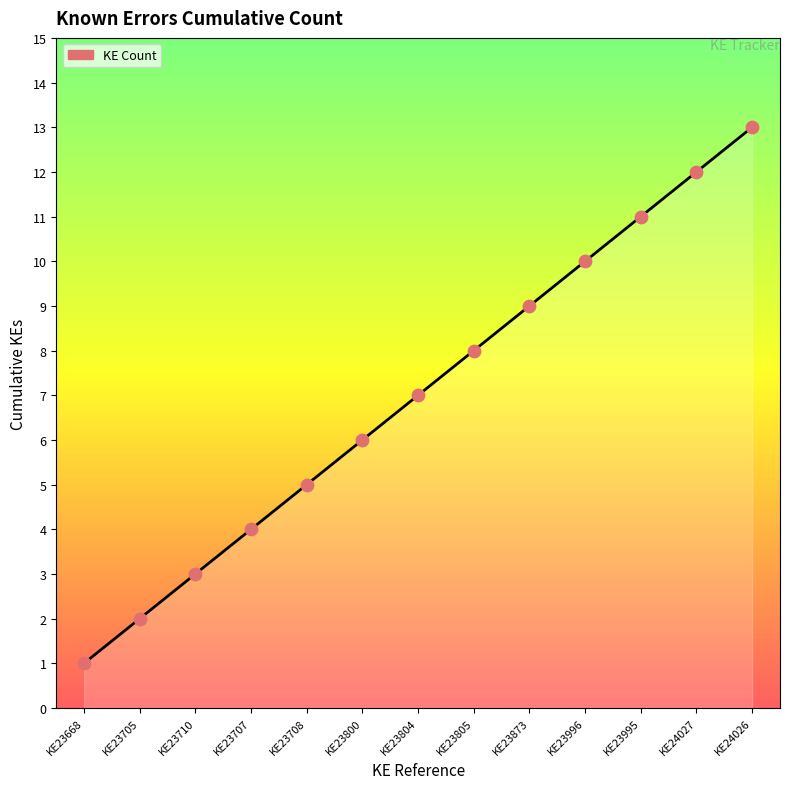

What is the greatest value displayed?

13